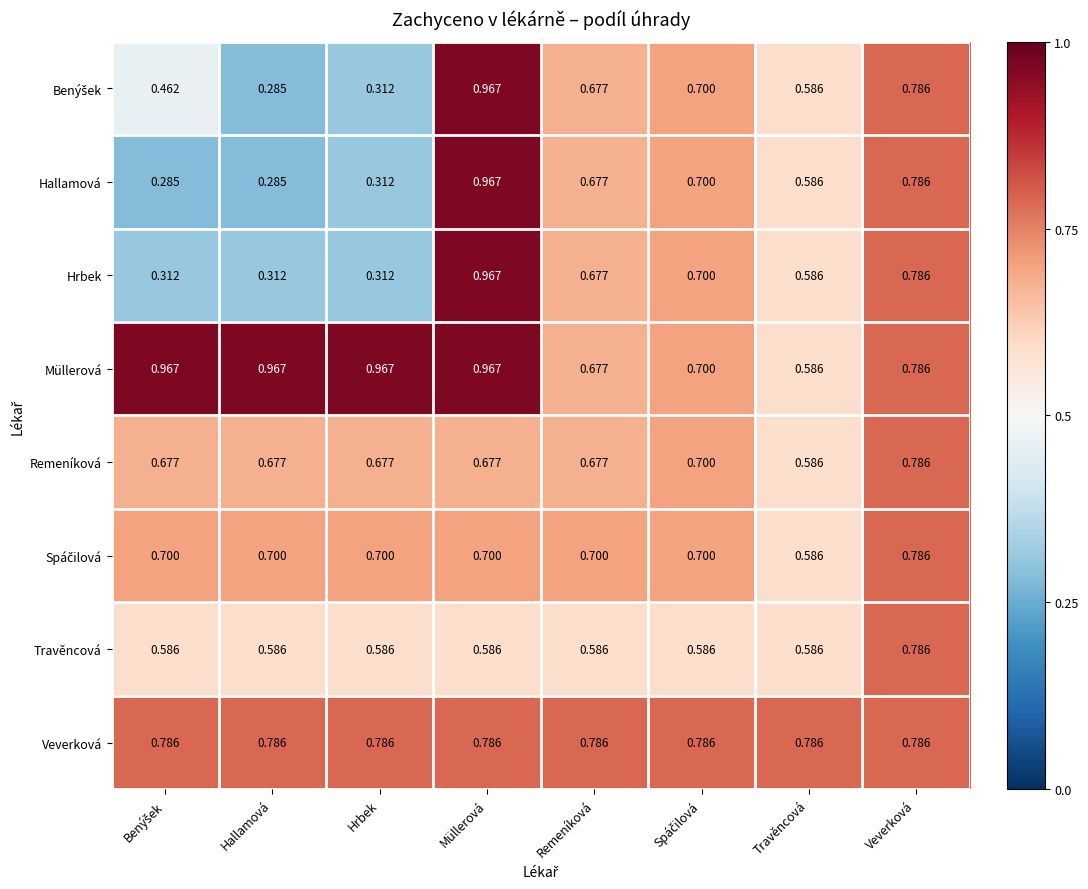

Which series has the largest total across all categories?

Müllerová